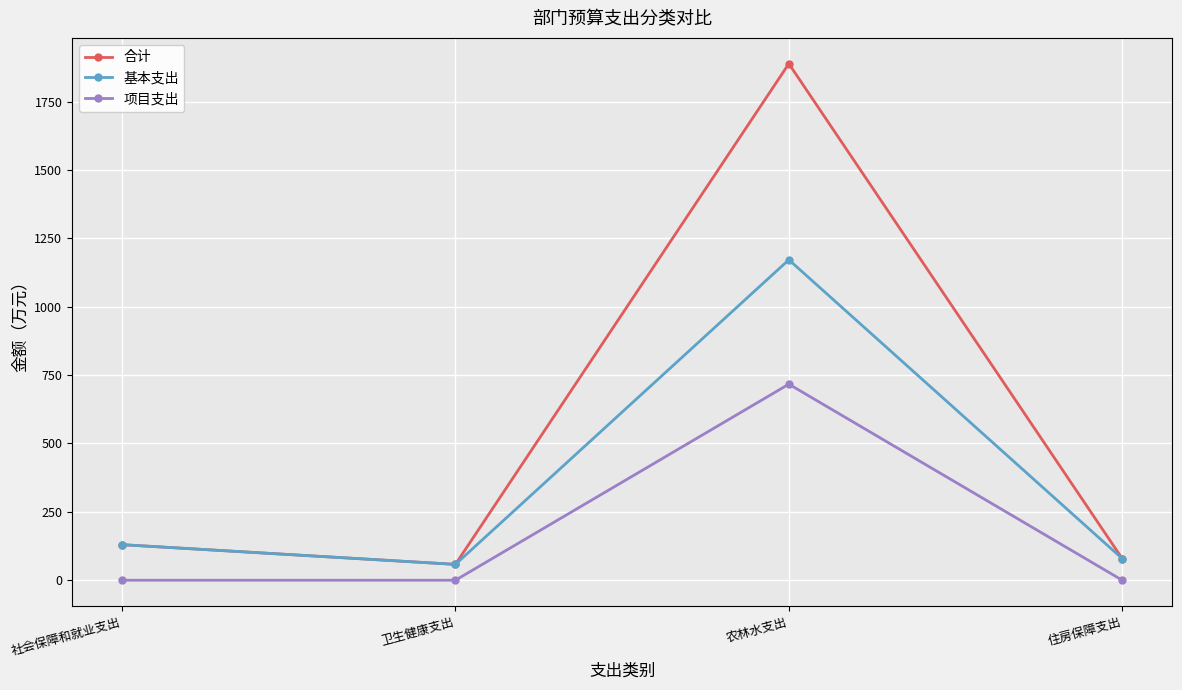

What is the average value of the 合计 series?

538.9